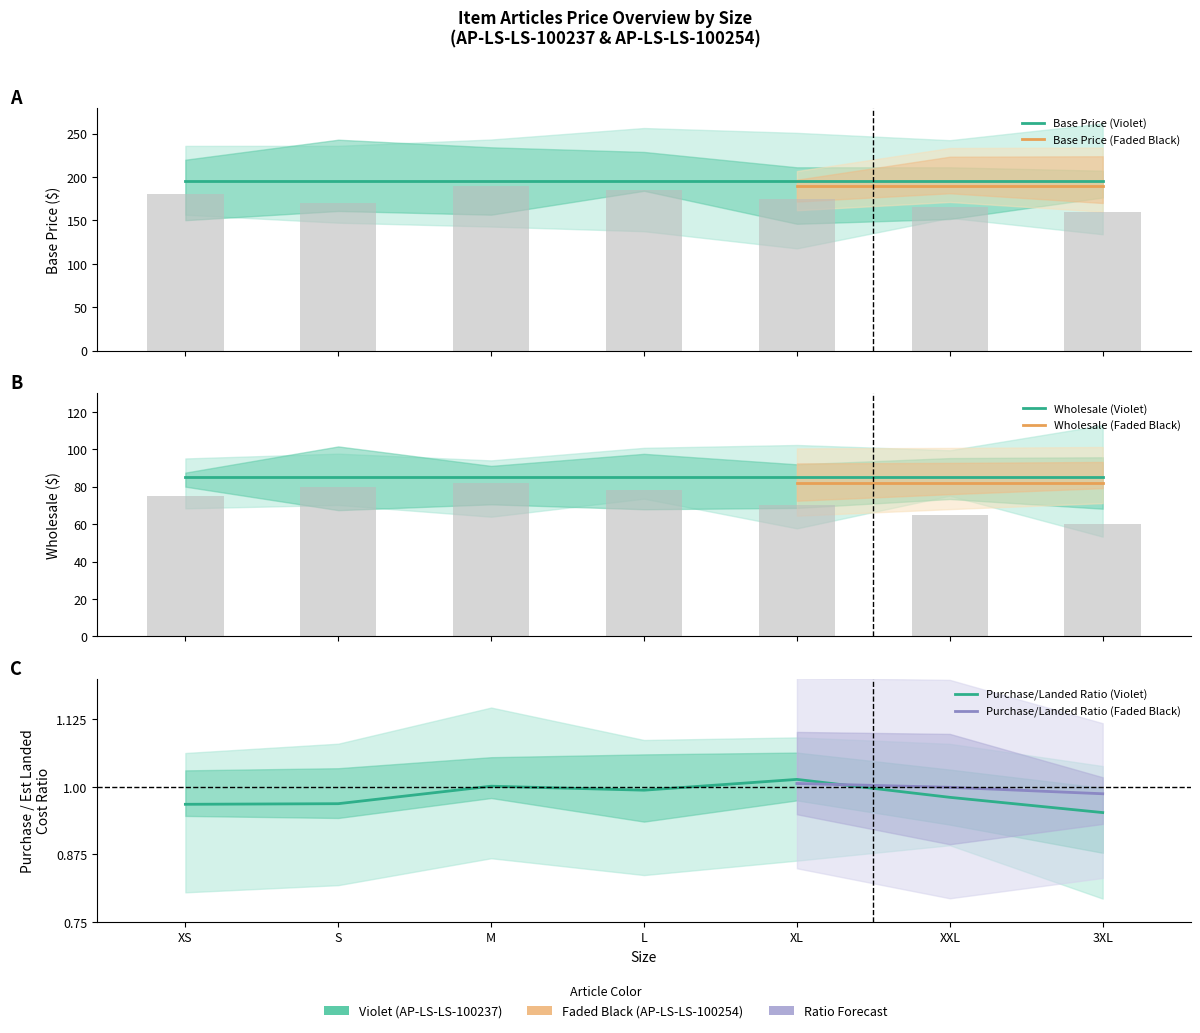

Is the value of Wholesale at 3XL greater than the value of Purchase Price at M?

Yes